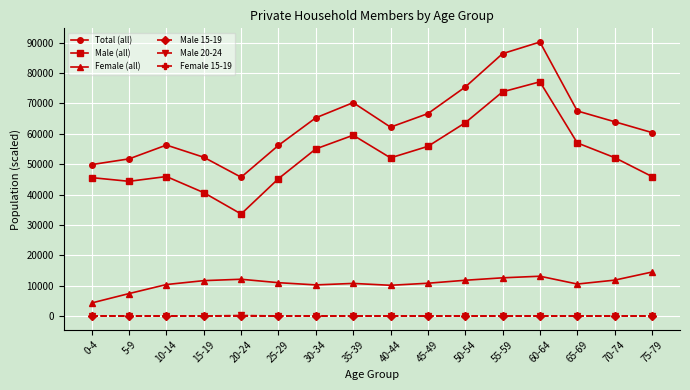

What position from the left is 15-19?

4